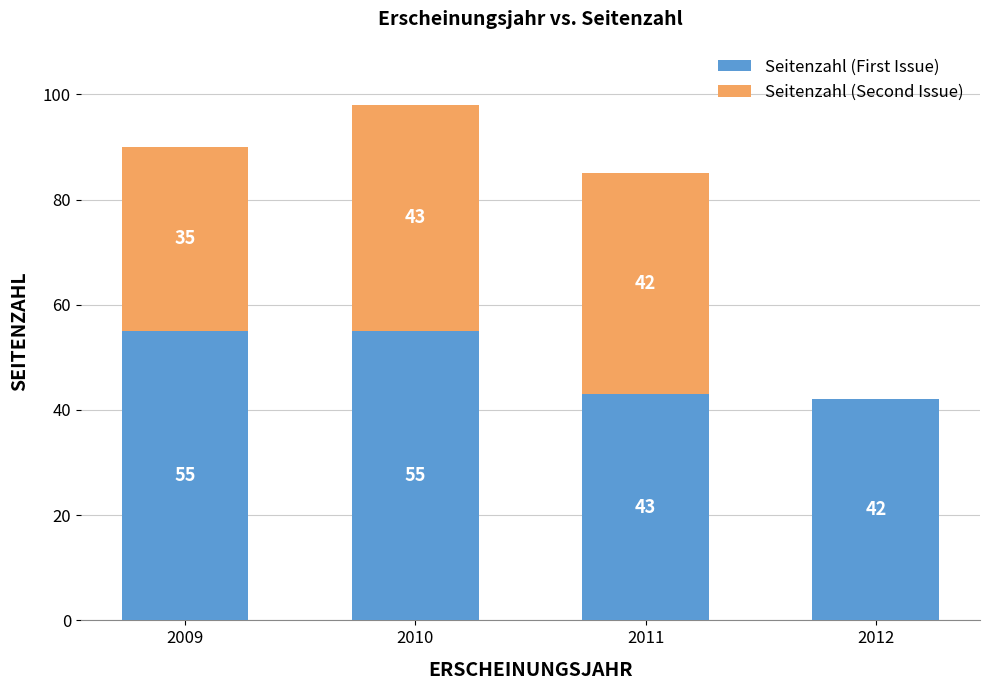

Reading left to right, list the values for the Seitenzahl (First Issue) series.

2009=55	2010=55	2011=43	2012=42